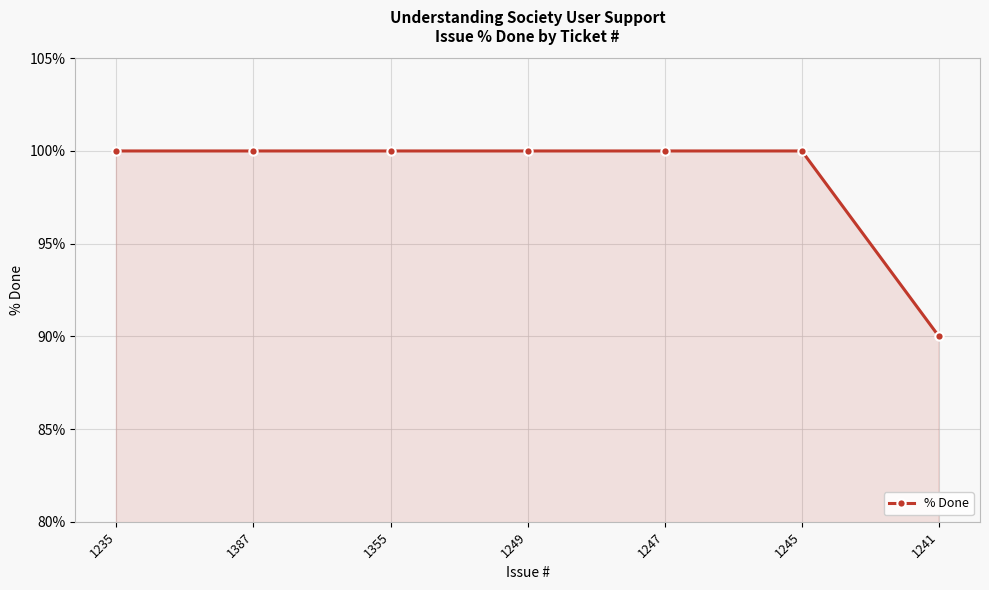

What is the difference between the maximum and minimum values?

10